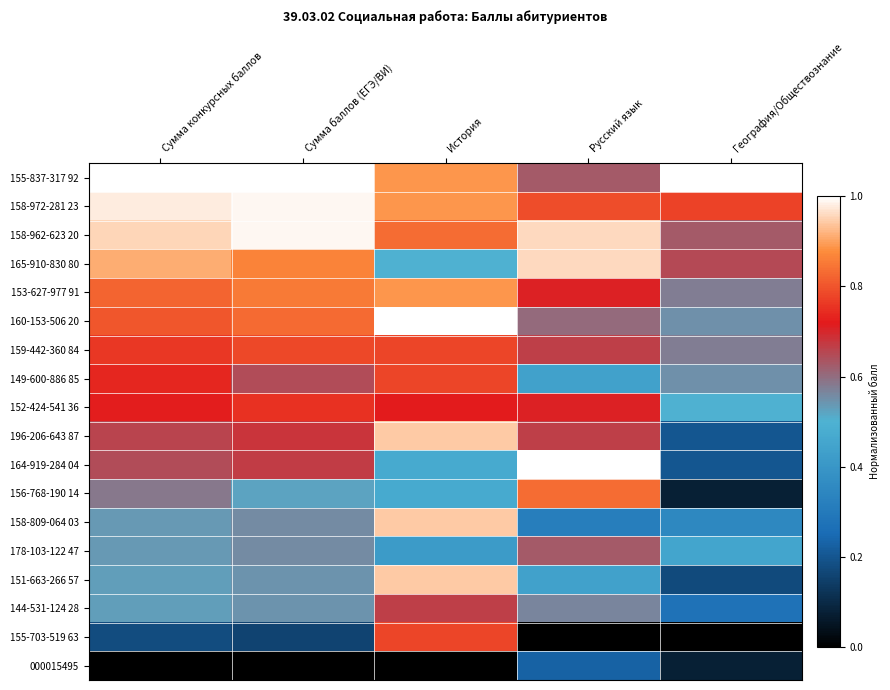

Which category has the lowest value across all series?

Русский язык